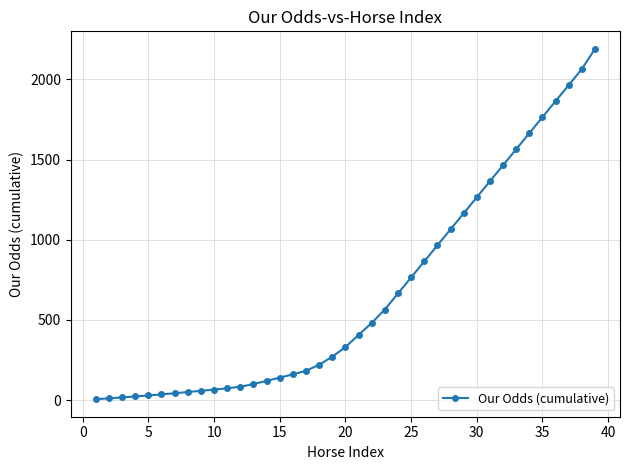

What is the average value?

669.6